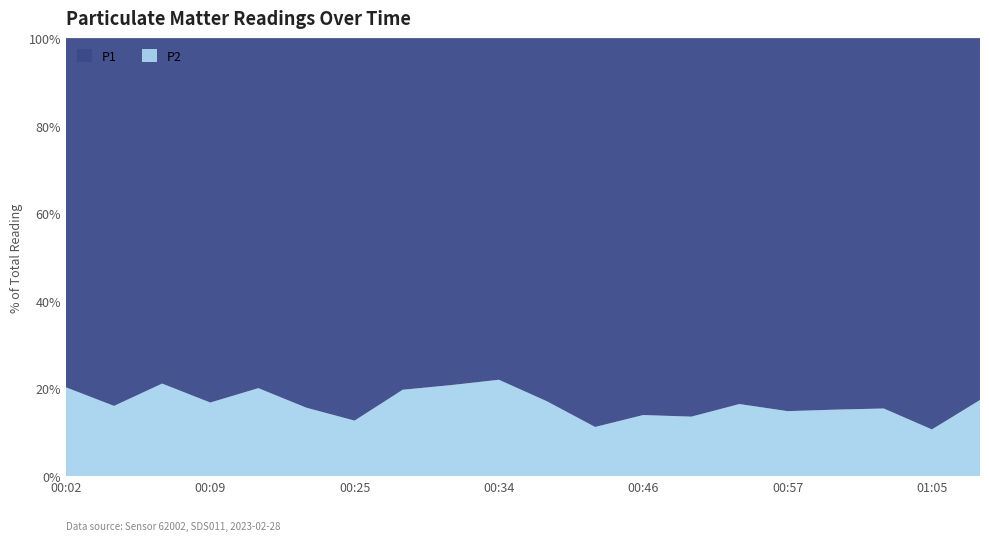

Reading left to right, list all the values displayed in this chart.

P1: 00:02=14.7	00:04=21.6	00:07=16.8	00:09=15.1	00:16=14.5	00:22=18.2	00:25=25.5	00:28=12.4	00:32=12.0	00:34=12.6	00:37=17.4	00:43=24.2	00:46=21.5	00:48=26.0	00:51=15.7	00:57=22.7	01:00=17.2	01:02=23.0	01:05=33.3	01:08=17.1
P2: 00:02=3.8	00:04=4.2	00:07=4.5	00:09=3.0	00:16=3.6	00:22=3.4	00:25=3.7	00:28=3.0	00:32=3.1	00:34=3.5	00:37=3.6	00:43=3.1	00:46=3.5	00:48=4.1	00:51=3.1	00:57=4.0	01:00=3.1	01:02=4.2	01:05=4.0	01:08=3.6